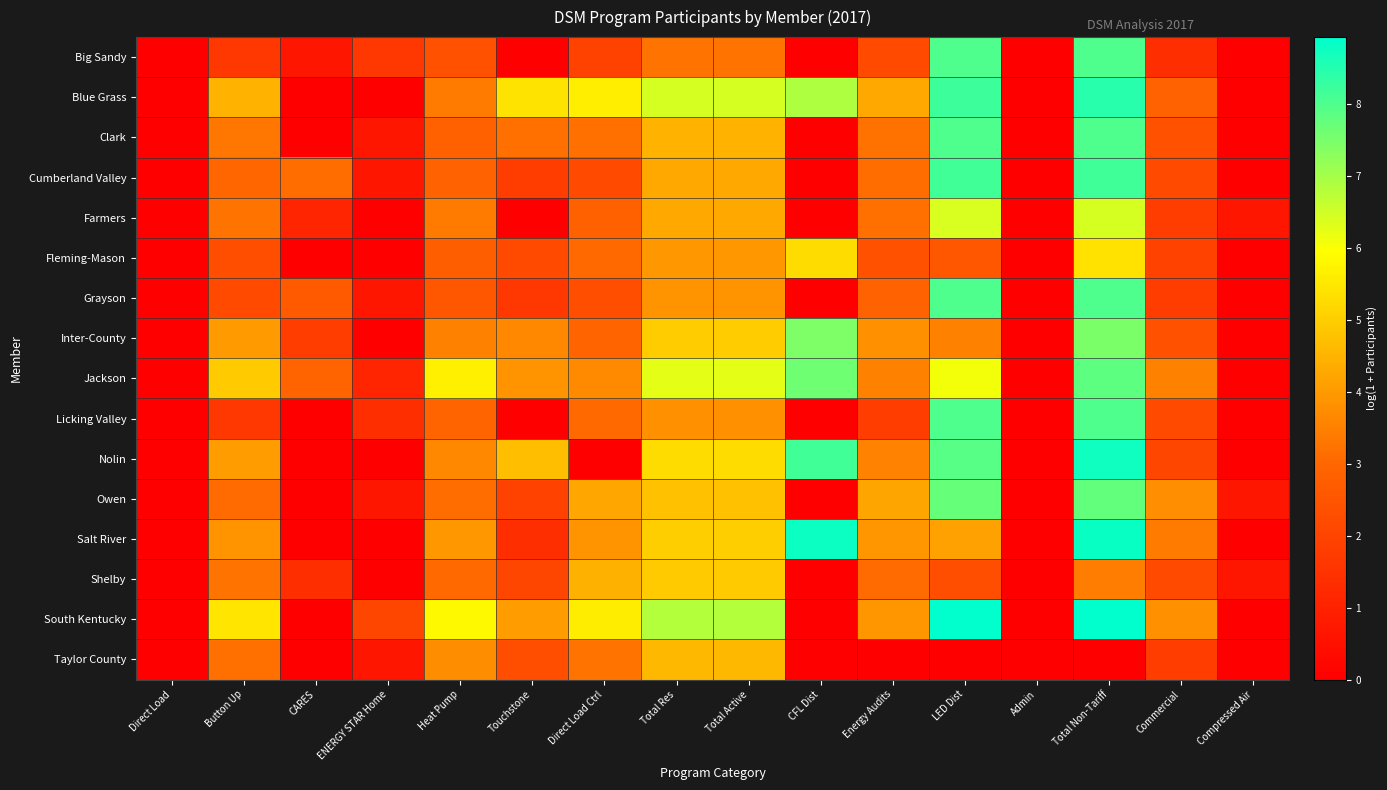

Reading left to right, what are all the values shown in this chart?

Big Sandy: Direct Load=0.0	Button Up=1.6	CARES=0.7	ENERGY STAR Home=1.6	Heat Pump=2.4	Touchstone=0.0	Direct Load Ctrl=1.9	Total Res=3.3	Total Active=3.3	CFL Dist=0.0	Energy Audits=2.2	LED Dist=8.0	Admin=0.0	Total Non-Tariff=8.0	Commercial=1.4	Compressed Air=0.0
Blue Grass: Direct Load=0.0	Button Up=4.5	CARES=0.0	ENERGY STAR Home=0.0	Heat Pump=3.4	Touchstone=5.4	Direct Load Ctrl=5.6	Total Res=6.4	Total Active=6.4	CFL Dist=6.9	Energy Audits=4.3	LED Dist=8.2	Admin=0.0	Total Non-Tariff=8.5	Commercial=2.9	Compressed Air=0.0
Clark: Direct Load=0.0	Button Up=3.3	CARES=0.0	ENERGY STAR Home=0.7	Heat Pump=2.8	Touchstone=3.2	Direct Load Ctrl=3.2	Total Res=4.5	Total Active=4.5	CFL Dist=0.0	Energy Audits=3.2	LED Dist=8.0	Admin=0.0	Total Non-Tariff=8.0	Commercial=2.4	Compressed Air=0.0
Cumberland Valley: Direct Load=0.0	Button Up=3.0	CARES=3.1	ENERGY STAR Home=0.7	Heat Pump=2.9	Touchstone=1.8	Direct Load Ctrl=2.2	Total Res=4.3	Total Active=4.3	CFL Dist=0.0	Energy Audits=3.1	LED Dist=8.2	Admin=0.0	Total Non-Tariff=8.2	Commercial=2.2	Compressed Air=0.0
Farmers: Direct Load=0.0	Button Up=3.3	CARES=1.1	ENERGY STAR Home=0.0	Heat Pump=3.4	Touchstone=0.0	Direct Load Ctrl=2.8	Total Res=4.3	Total Active=4.3	CFL Dist=0.0	Energy Audits=3.2	LED Dist=6.4	Admin=0.0	Total Non-Tariff=6.5	Commercial=1.8	Compressed Air=0.7
Fleming-Mason: Direct Load=0.0	Button Up=2.3	CARES=0.0	ENERGY STAR Home=0.0	Heat Pump=2.8	Touchstone=2.2	Direct Load Ctrl=3.0	Total Res=4.0	Total Active=4.0	CFL Dist=5.3	Energy Audits=2.4	LED Dist=2.6	Admin=0.0	Total Non-Tariff=5.4	Commercial=1.9	Compressed Air=0.0
Grayson: Direct Load=0.0	Button Up=2.2	CARES=2.6	ENERGY STAR Home=0.7	Heat Pump=2.6	Touchstone=1.6	Direct Load Ctrl=2.3	Total Res=3.9	Total Active=3.9	CFL Dist=0.0	Energy Audits=2.9	LED Dist=8.0	Admin=0.0	Total Non-Tariff=8.0	Commercial=1.8	Compressed Air=0.0
Inter-County: Direct Load=0.0	Button Up=4.0	CARES=1.8	ENERGY STAR Home=0.0	Heat Pump=3.5	Touchstone=3.6	Direct Load Ctrl=2.9	Total Res=5.0	Total Active=5.0	CFL Dist=7.4	Energy Audits=3.8	LED Dist=3.5	Admin=0.0	Total Non-Tariff=7.5	Commercial=2.4	Compressed Air=0.0
Jackson: Direct Load=0.0	Button Up=5.0	CARES=2.9	ENERGY STAR Home=1.1	Heat Pump=5.7	Touchstone=3.9	Direct Load Ctrl=3.7	Total Res=6.3	Total Active=6.3	CFL Dist=7.6	Energy Audits=3.5	LED Dist=6.1	Admin=0.0	Total Non-Tariff=7.8	Commercial=3.5	Compressed Air=0.0
Licking Valley: Direct Load=0.0	Button Up=1.6	CARES=0.0	ENERGY STAR Home=1.4	Heat Pump=2.9	Touchstone=0.0	Direct Load Ctrl=3.0	Total Res=3.8	Total Active=3.8	CFL Dist=0.0	Energy Audits=1.8	LED Dist=8.0	Admin=0.0	Total Non-Tariff=8.0	Commercial=2.2	Compressed Air=0.0
Nolin: Direct Load=0.0	Button Up=4.0	CARES=0.0	ENERGY STAR Home=0.0	Heat Pump=3.7	Touchstone=4.7	Direct Load Ctrl=0.0	Total Res=5.3	Total Active=5.3	CFL Dist=8.2	Energy Audits=3.6	LED Dist=7.9	Admin=0.0	Total Non-Tariff=8.7	Commercial=2.1	Compressed Air=0.0
Owen: Direct Load=0.0	Button Up=3.1	CARES=0.0	ENERGY STAR Home=0.7	Heat Pump=3.1	Touchstone=1.9	Direct Load Ctrl=4.2	Total Res=4.8	Total Active=4.8	CFL Dist=0.0	Energy Audits=4.2	LED Dist=7.7	Admin=0.0	Total Non-Tariff=7.8	Commercial=3.8	Compressed Air=0.7
Salt River: Direct Load=0.0	Button Up=3.9	CARES=0.0	ENERGY STAR Home=0.0	Heat Pump=4.0	Touchstone=1.4	Direct Load Ctrl=3.9	Total Res=5.0	Total Active=5.0	CFL Dist=8.8	Energy Audits=3.9	LED Dist=4.1	Admin=0.0	Total Non-Tariff=8.8	Commercial=3.4	Compressed Air=0.0
Shelby: Direct Load=0.0	Button Up=3.3	CARES=1.4	ENERGY STAR Home=0.0	Heat Pump=3.0	Touchstone=2.1	Direct Load Ctrl=4.4	Total Res=4.9	Total Active=4.9	CFL Dist=0.0	Energy Audits=3.1	LED Dist=2.3	Admin=0.0	Total Non-Tariff=3.4	Commercial=2.2	Compressed Air=0.7
South Kentucky: Direct Load=0.0	Button Up=5.5	CARES=0.0	ENERGY STAR Home=2.1	Heat Pump=5.9	Touchstone=4.0	Direct Load Ctrl=5.6	Total Res=6.8	Total Active=6.8	CFL Dist=0.0	Energy Audits=3.9	LED Dist=8.9	Admin=0.0	Total Non-Tariff=8.9	Commercial=3.8	Compressed Air=0.0
Taylor County: Direct Load=0.0	Button Up=3.2	CARES=0.0	ENERGY STAR Home=0.7	Heat Pump=3.7	Touchstone=2.3	Direct Load Ctrl=3.3	Total Res=4.6	Total Active=4.6	CFL Dist=0.0	Energy Audits=0.0	LED Dist=0.0	Admin=0.0	Total Non-Tariff=0.0	Commercial=1.8	Compressed Air=0.0